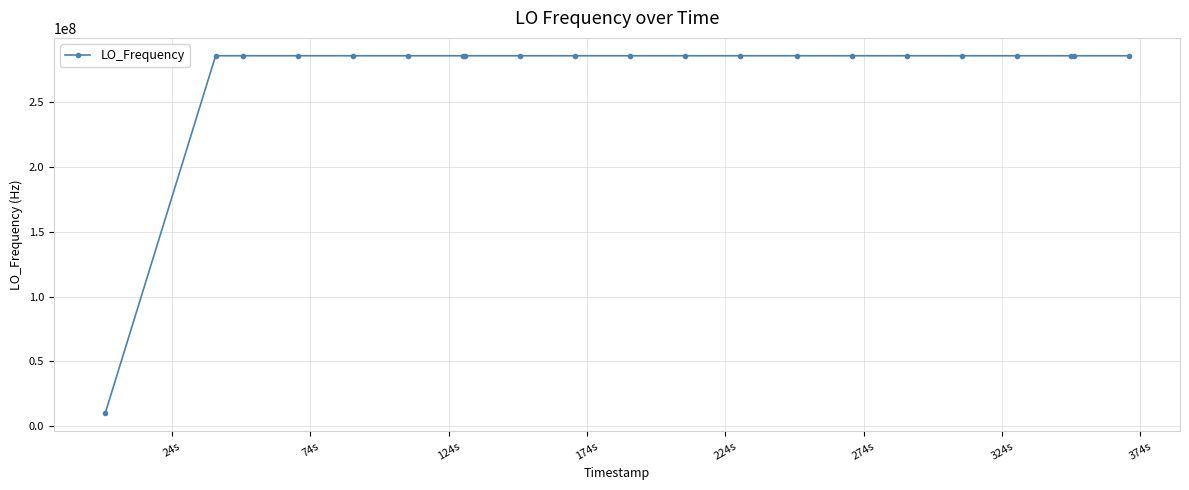

True or false: there are more than 0 points higher than both neighbors.

True